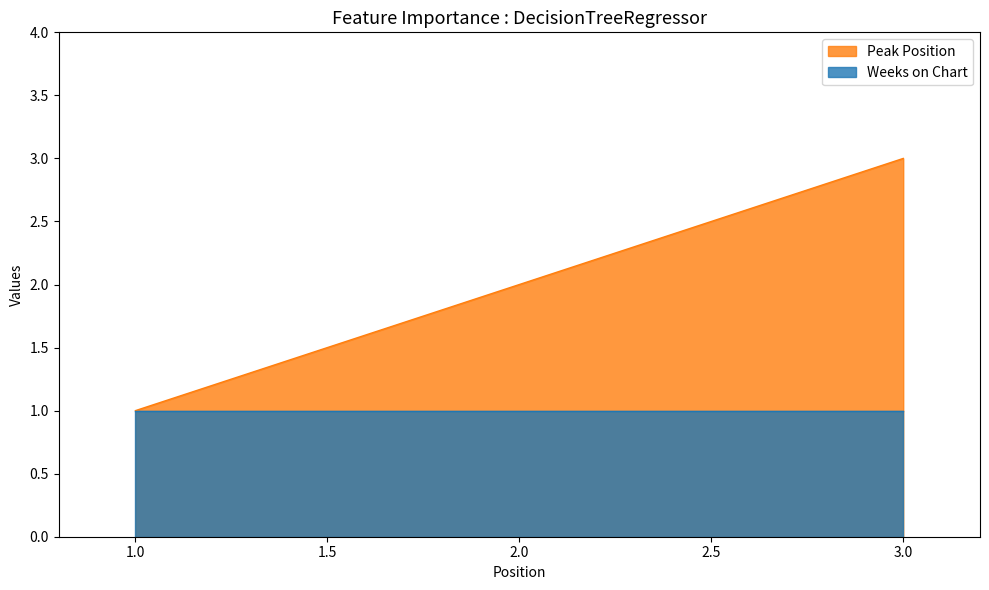

What is the value of the 1st point from the left?

1